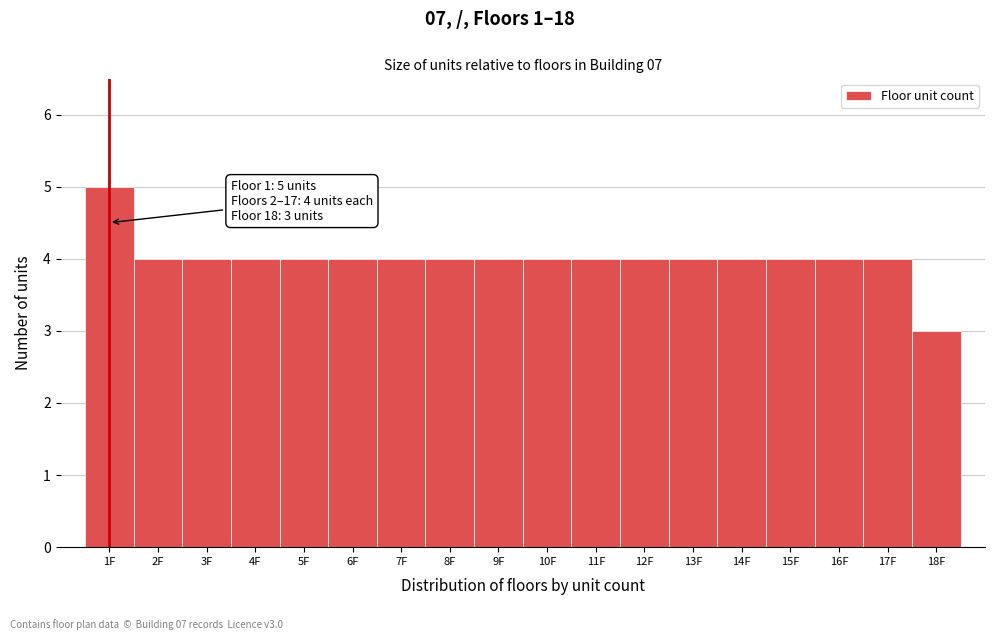

Reading left to right, extract all data points from this chart.

5	4	4	4	4	4	4	4	4	4	4	4	4	4	4	4	4	3